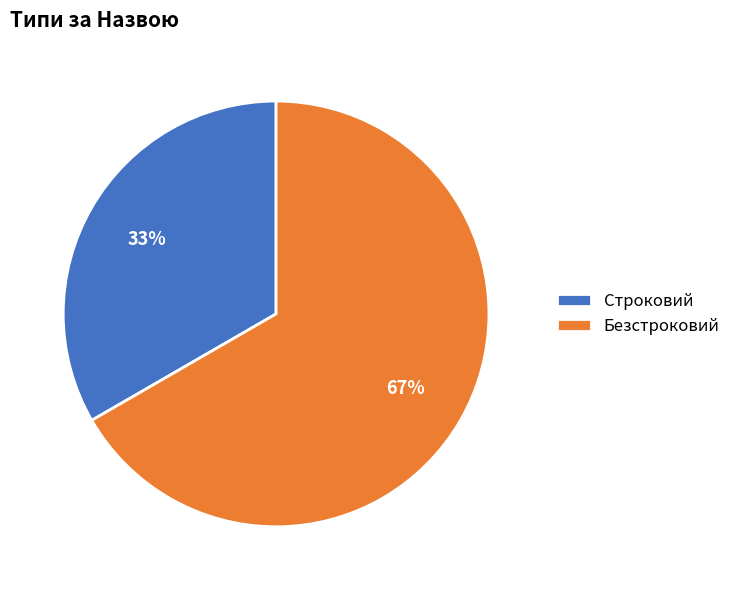

To the nearest percent, what is the combined percentage of Строковий and Безстроковий?

100%